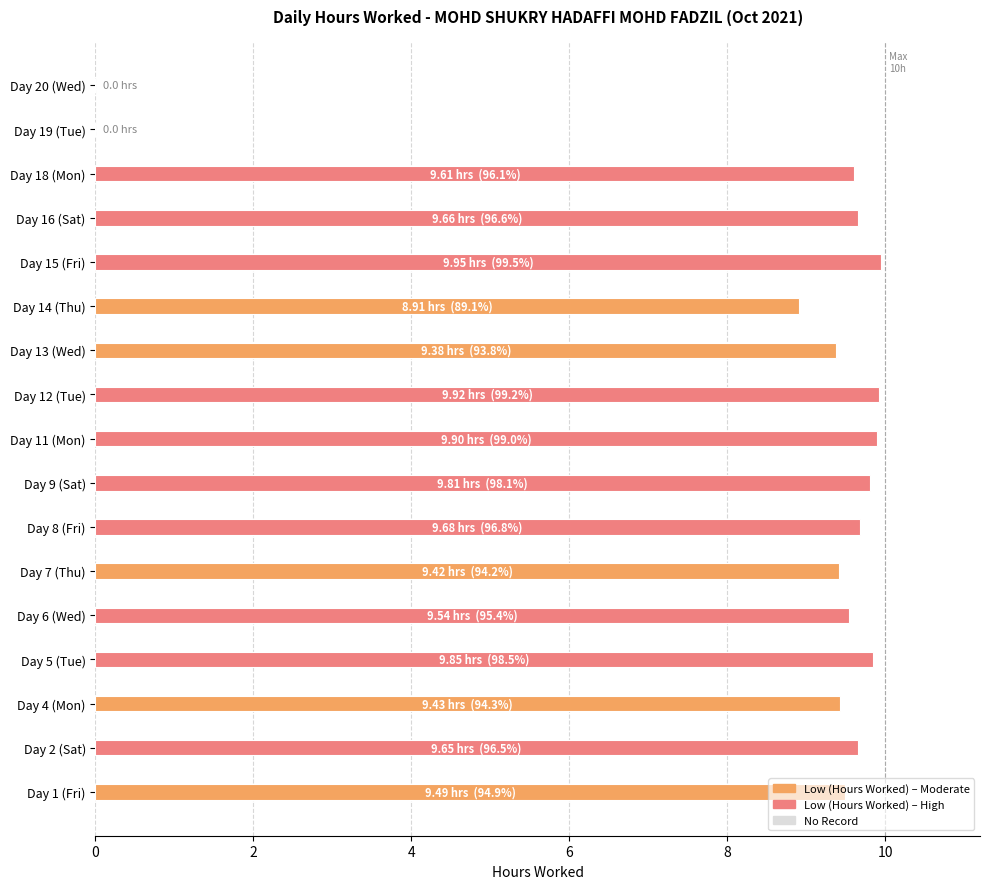

True or false: the data shows 13.7 at Day 9 (Sat).

False